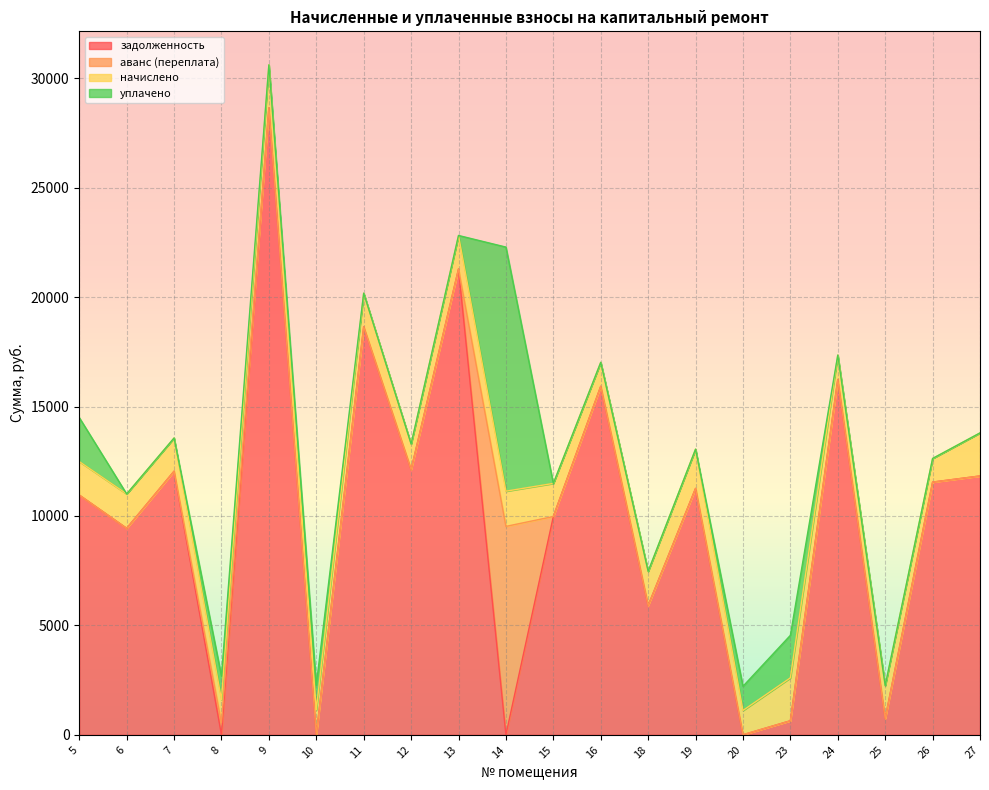

What is the difference between the second highest and minimum values in the аванс (переплата) series?

536.6